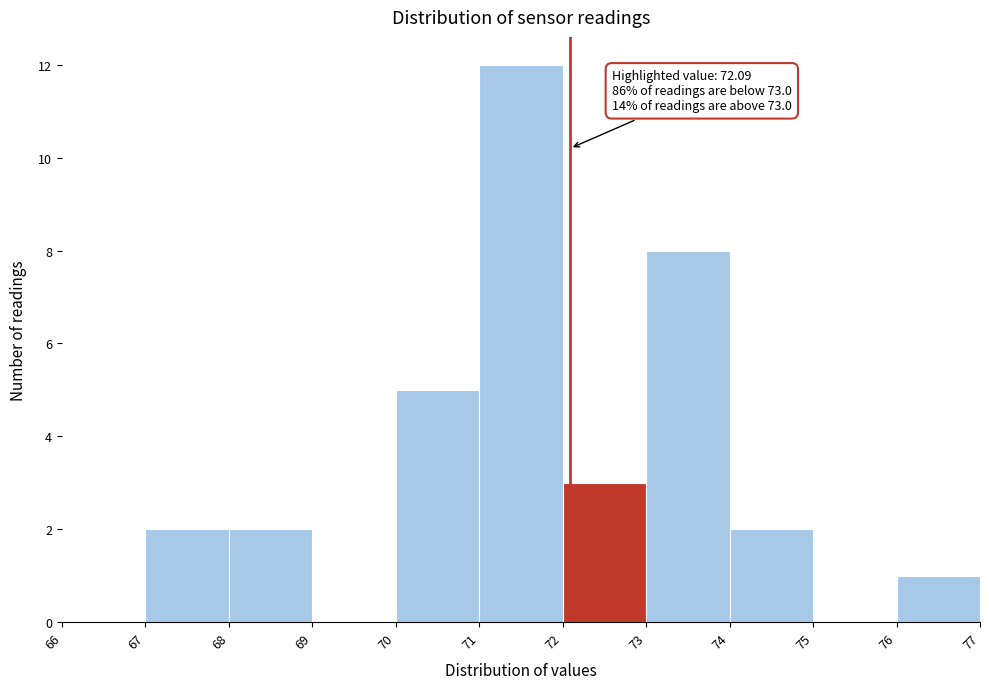

Over which range of the x-axis is the bar tallest?

71 to 72